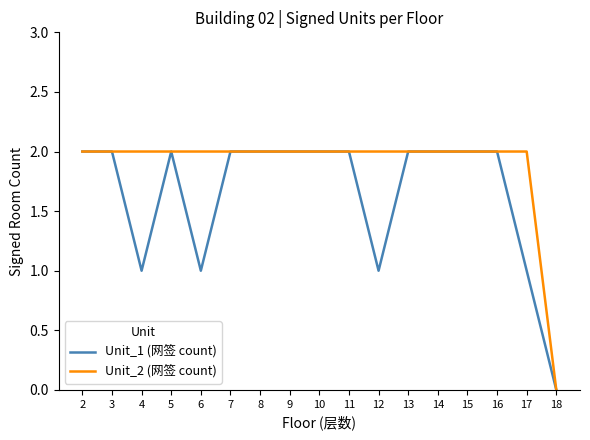

Rank the series by their average value, from lowest to highest.

Unit_1 (网签 count), Unit_2 (网签 count)